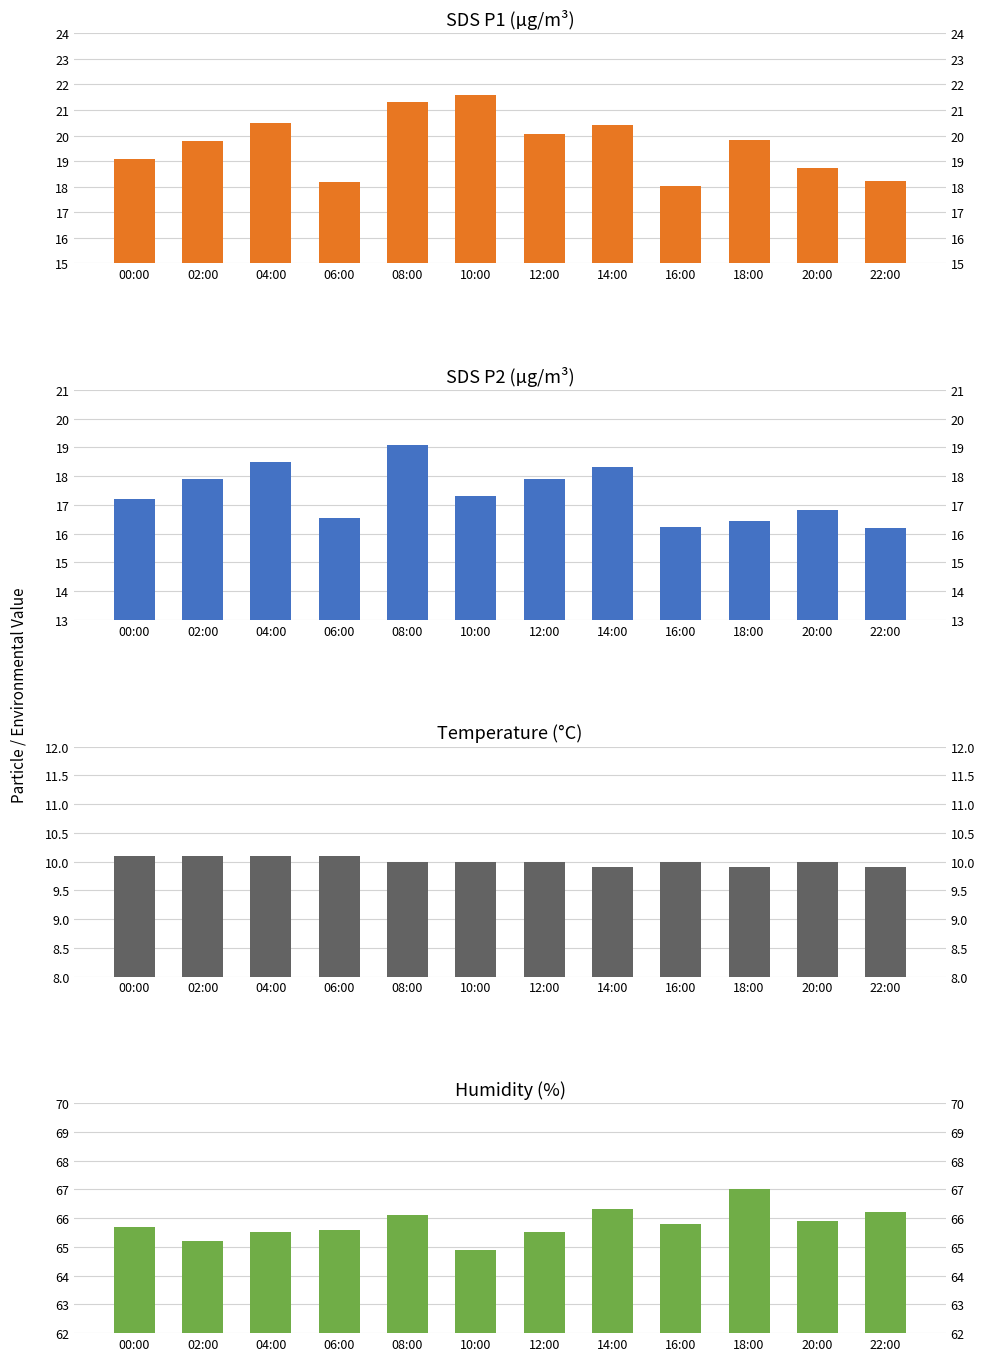

The value of SDS_P1 at 18:00 is 19.8. True or false?

True